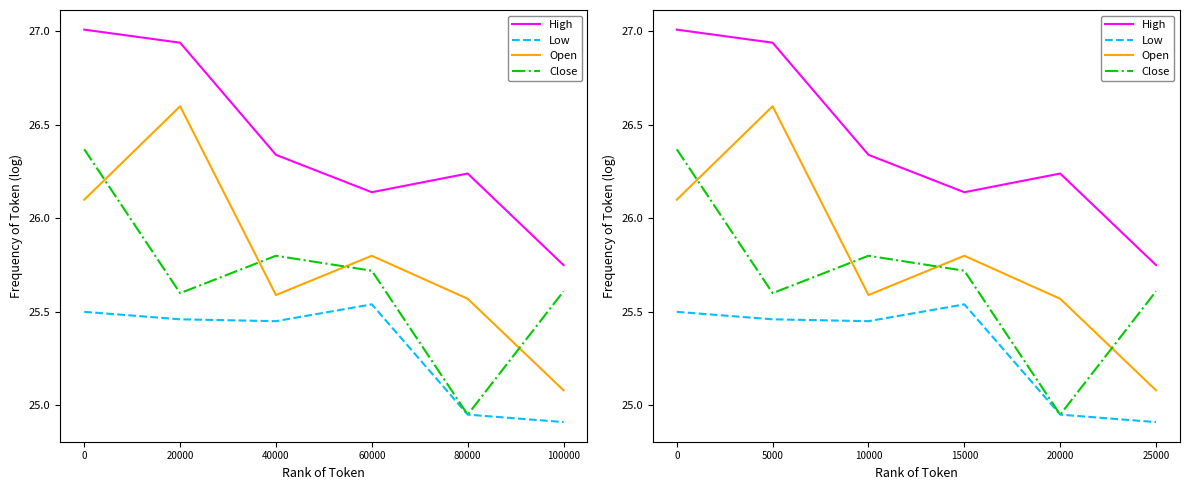

True or false: Low has more than 0 points higher than both neighbors.

True